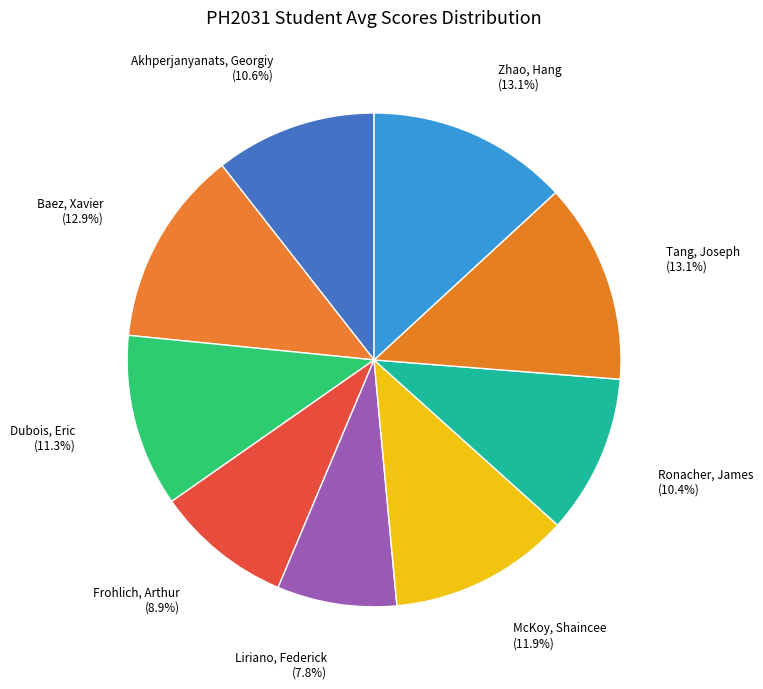

What is the smallest slice in the pie chart?

Liriano, Federick